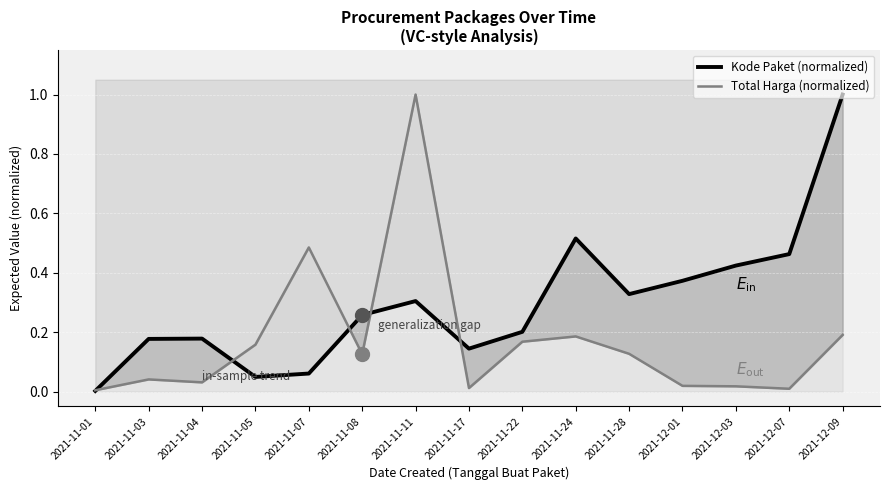

The value of Total Harga (normalized) at 2021-11-28 is 0.1. True or false?

True